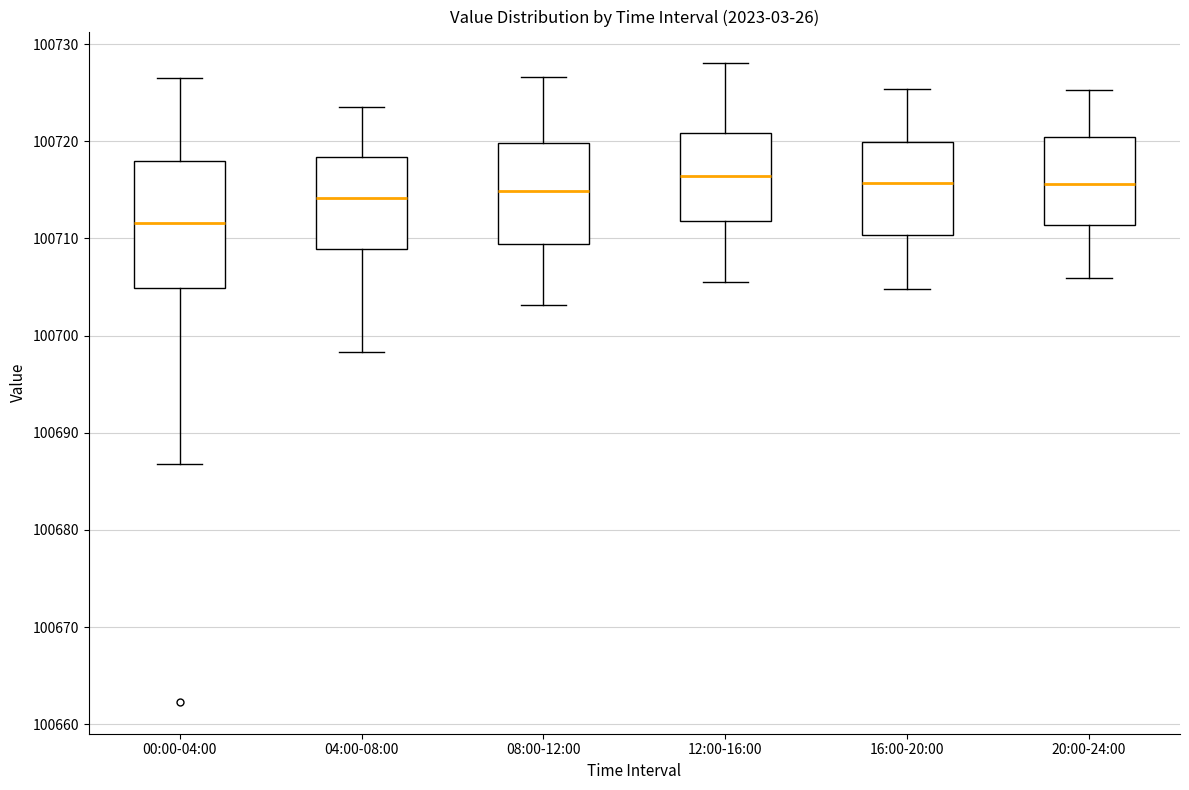

Reading left to right, transcribe this box plot: for each box, give where its median line is, the range the box spans, and where its two whiskers end, as read against the y-axis. The values are not printed on the chart, so give them approximately, as read against the axis.

00:00-04:00: median 100712, box 100705 to 100718, whiskers 100687 to 100727
04:00-08:00: median 100714, box 100709 to 100718, whiskers 100698 to 100724
08:00-12:00: median 100715, box 100709 to 100720, whiskers 100703 to 100727
12:00-16:00: median 100716, box 100712 to 100721, whiskers 100706 to 100728
16:00-20:00: median 100716, box 100710 to 100720, whiskers 100705 to 100725
20:00-24:00: median 100716, box 100711 to 100720, whiskers 100706 to 100725